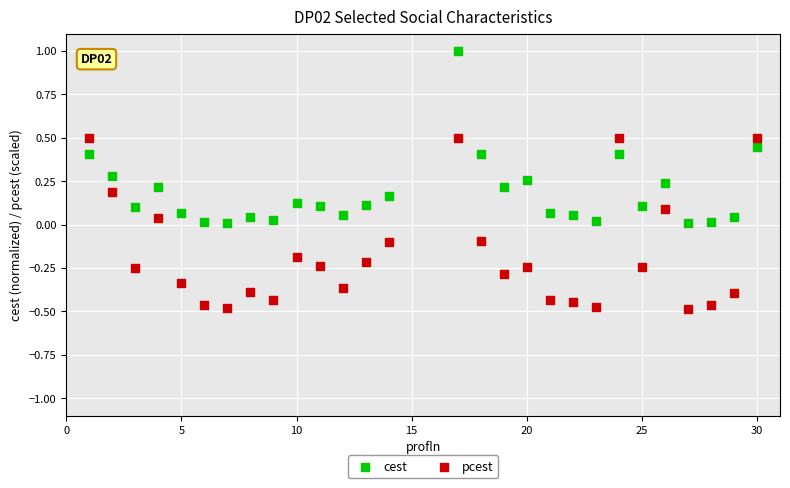

Across all data points, what is the range of X values (max minus min)?

29.0